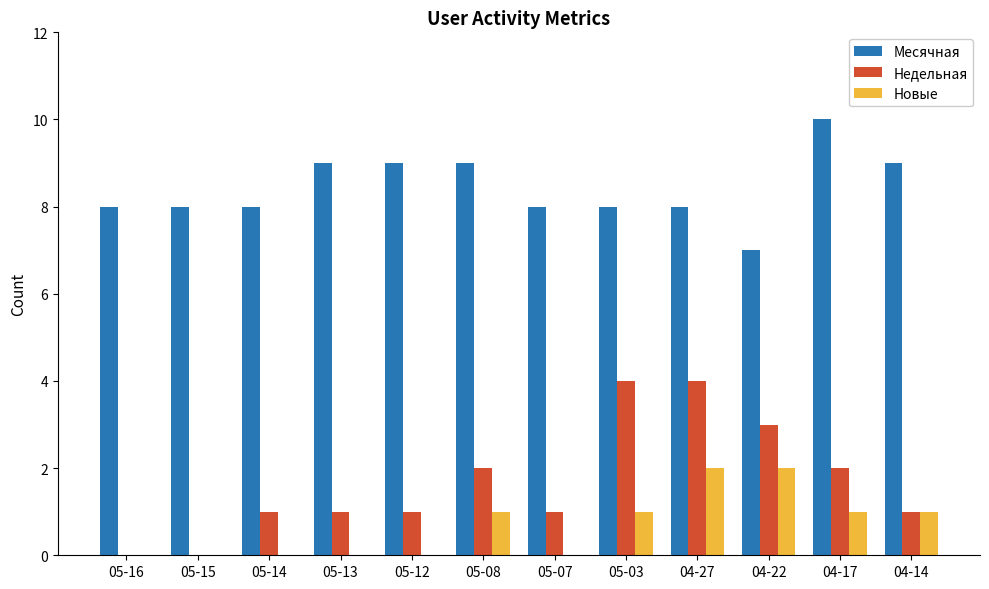

Does the chart contain stacked bars?

No